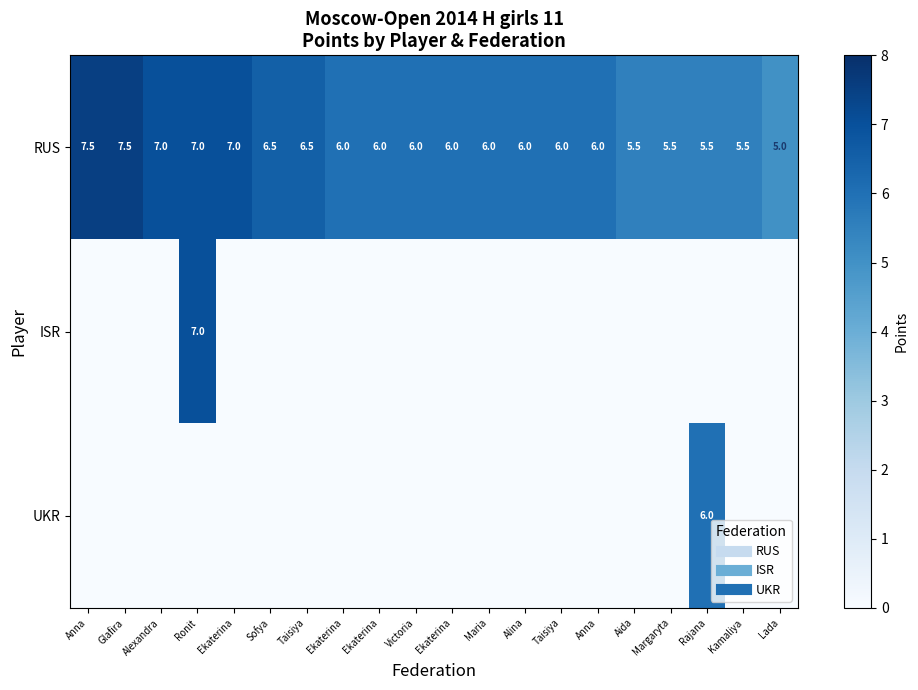

At which category is the sum across all series the highest?

Ronit